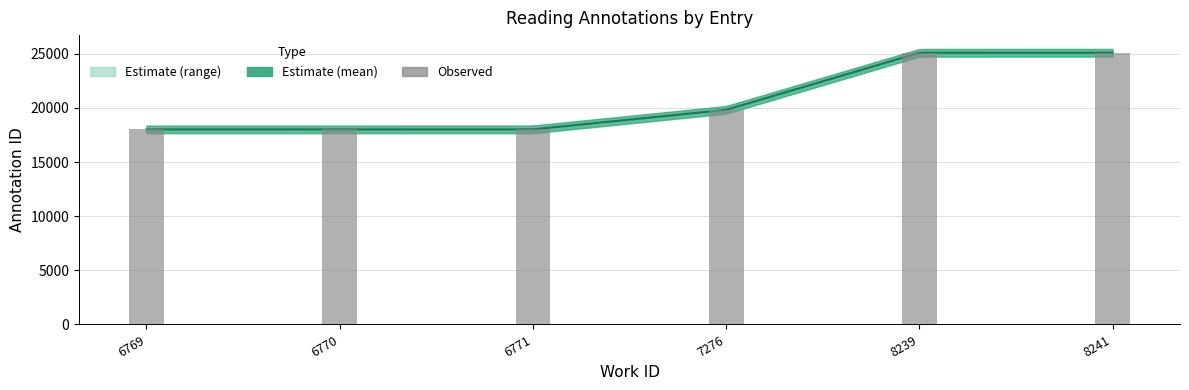

Is the value of id_upper at 6769 greater than the value of id_lower at 7276?

No